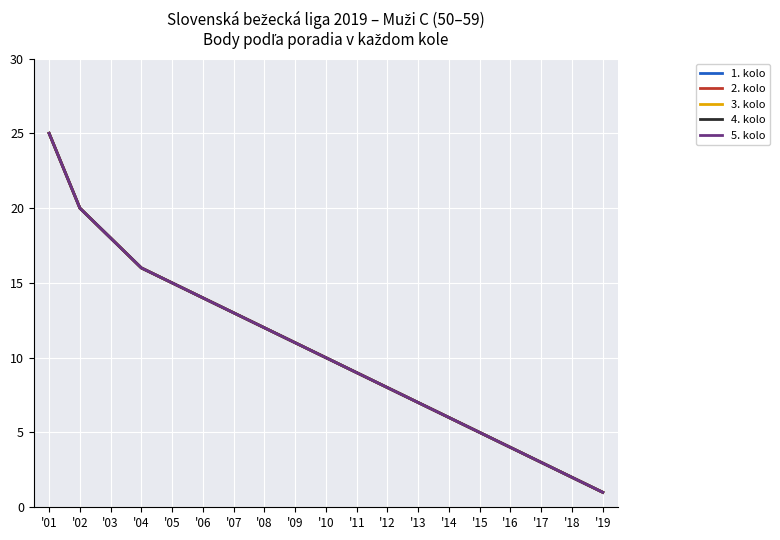

Rank the categories by 2. kolo value from highest to lowest.

'01, '02, '03, '04, '05, '06, '07, '08, '09, '10, '11, '12, '13, '14, '15, '16, '17, '18, '19